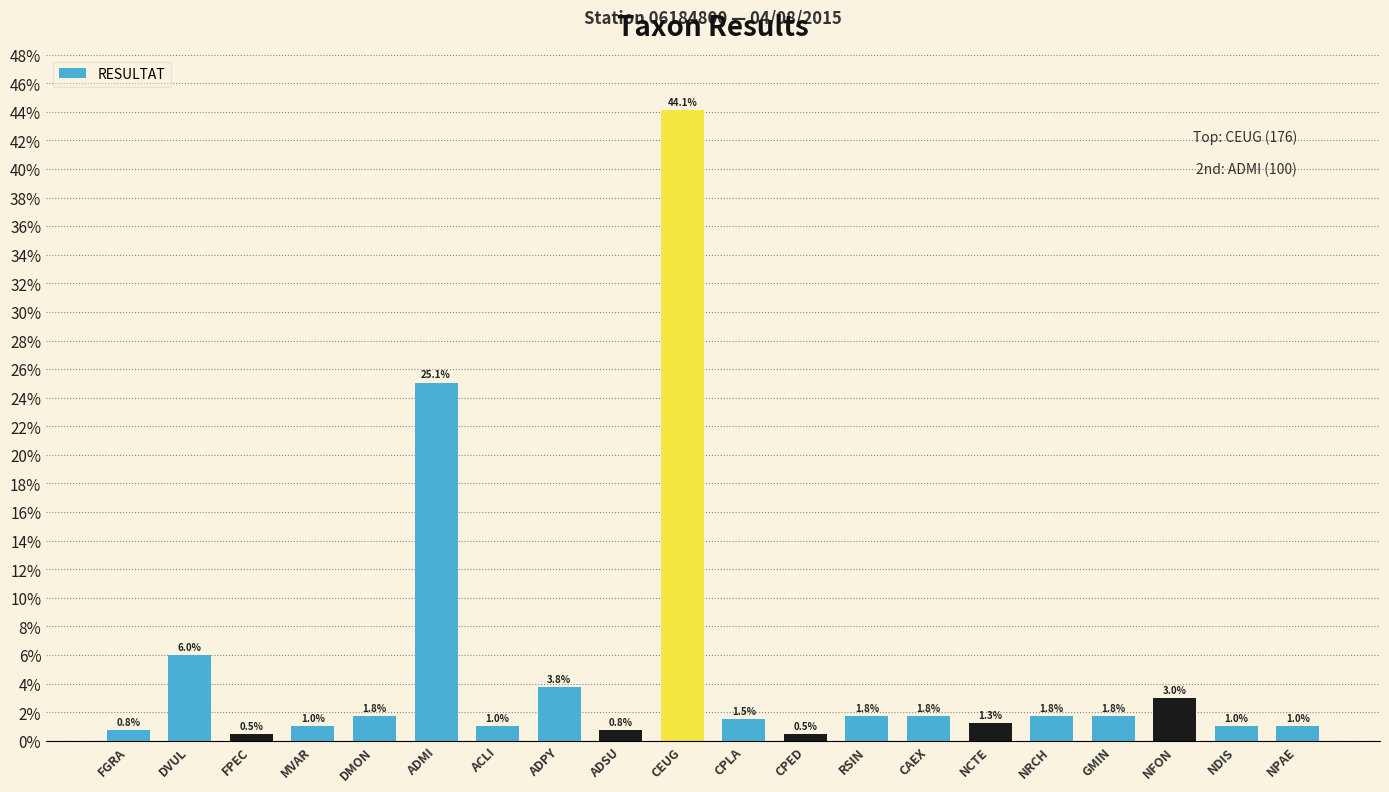

What is the change in value from MVAR to NCTE?

+0.3